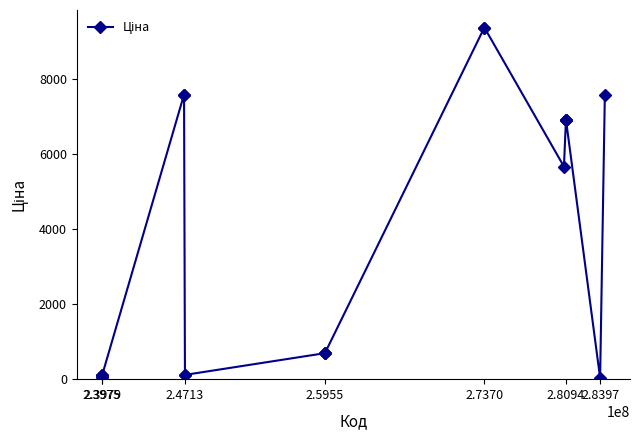

What is the maximum value shown in the chart?

9384.0